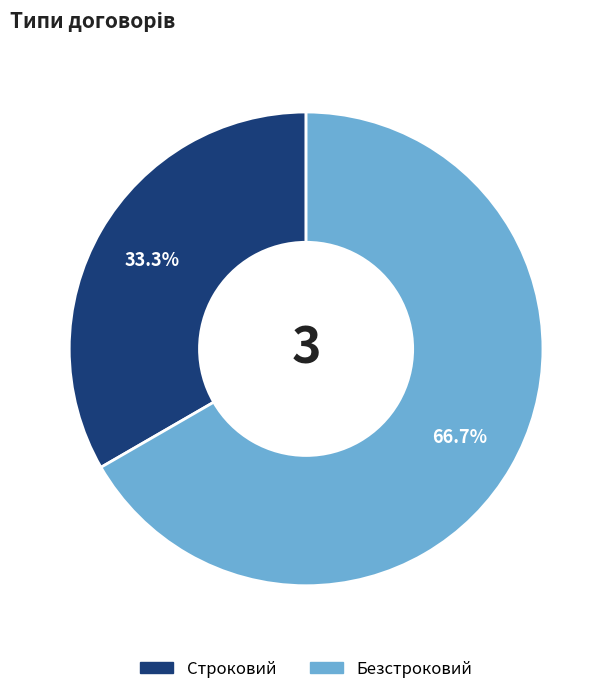

Rank the categories by value from highest to lowest.

Безстроковий, Строковий